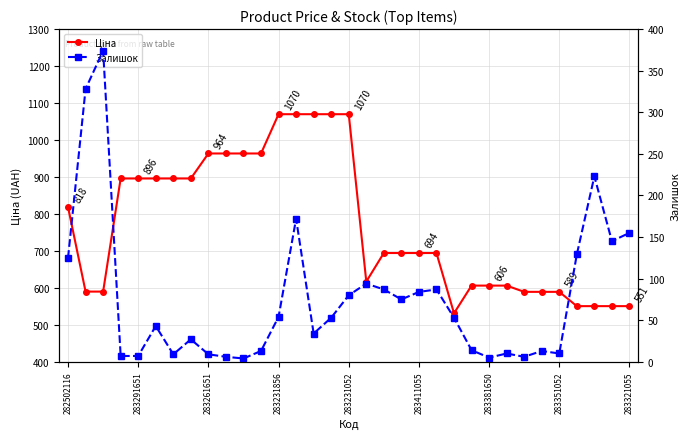

True or false: Залишок and Ціна intersect in this chart.

False